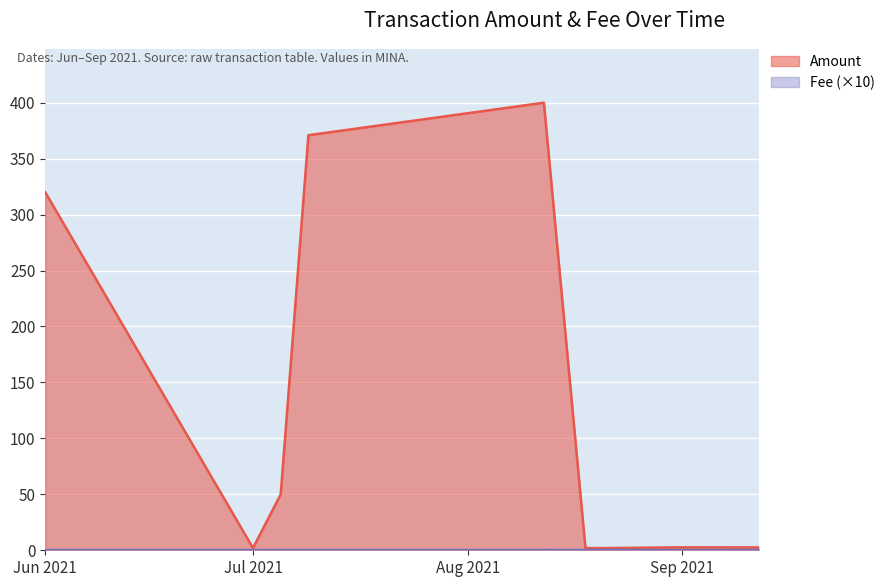

Count the Fee values in the range 0 to 1.

10